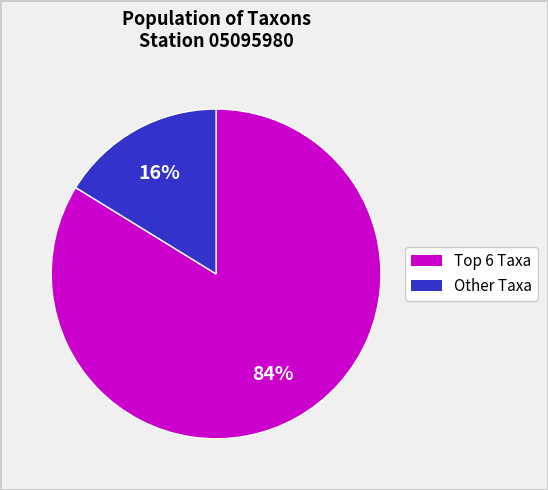

Does any single category account for the majority?

Yes